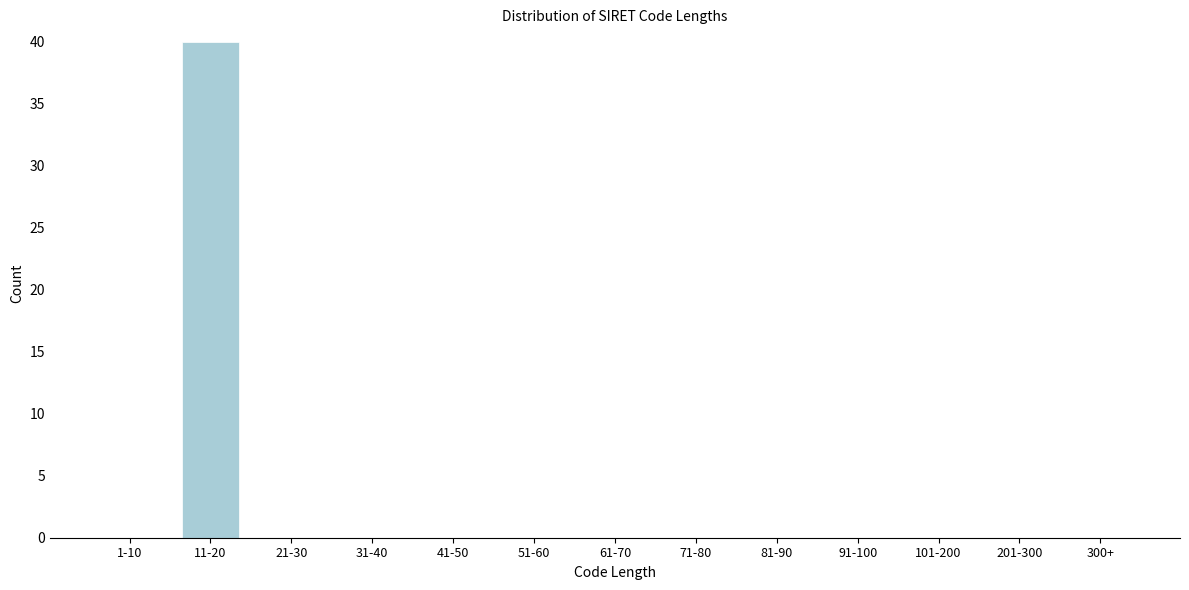

Reading left to right, transcribe all the data shown in this chart.

1-10=0	11-20=40	21-30=0	31-40=0	41-50=0	51-60=0	61-70=0	71-80=0	81-90=0	91-100=0	101-200=0	201-300=0	300+=0